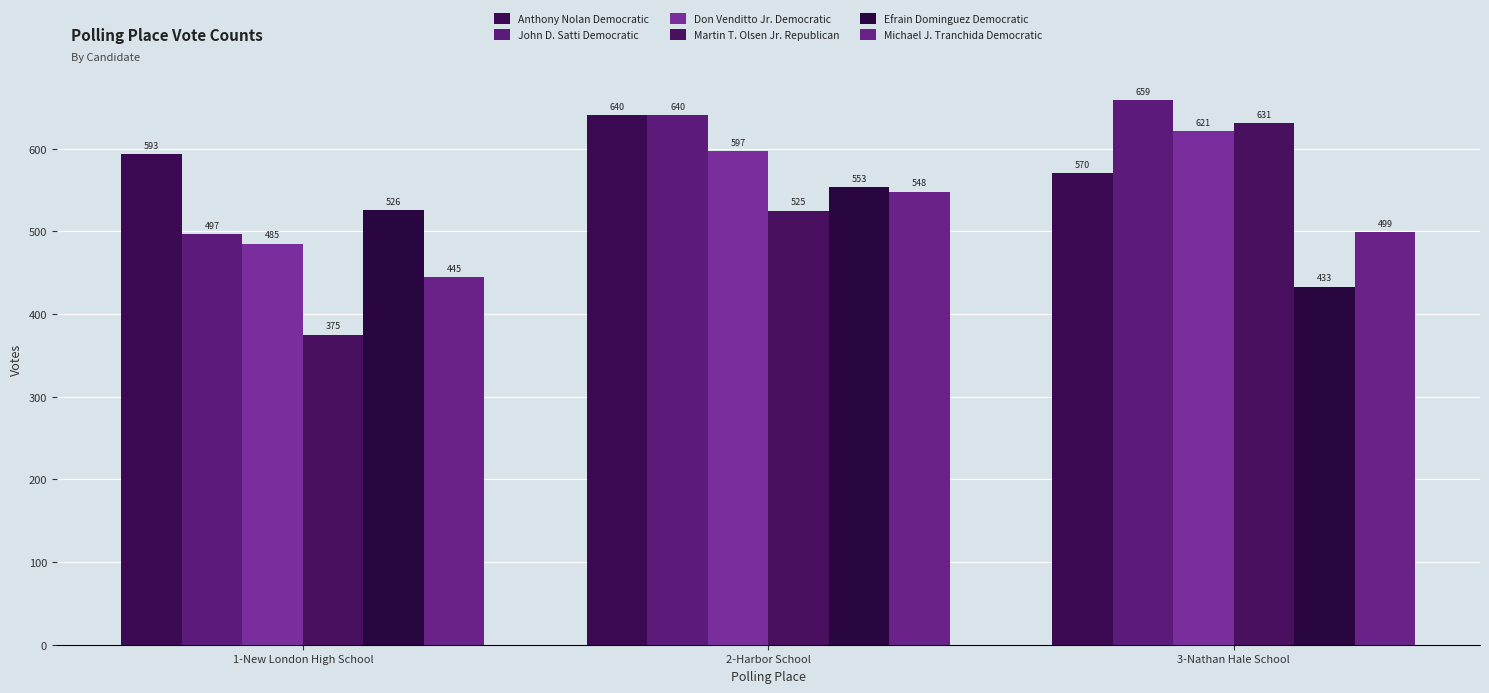

Rank the series by their maximum value, from lowest to highest.

Michael J. Tranchida Democratic, Efrain Dominguez Democratic, Don Venditto Jr. Democratic, Martin T. Olsen Jr. Republican, Anthony Nolan Democratic, John D. Satti Democratic